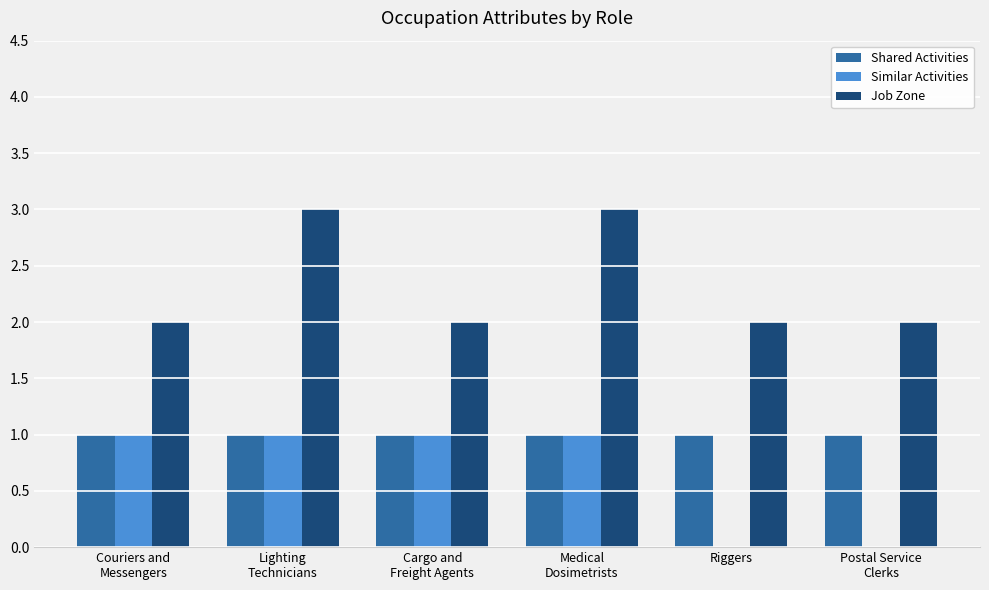

What is the sum of all Similar Activities values?

4